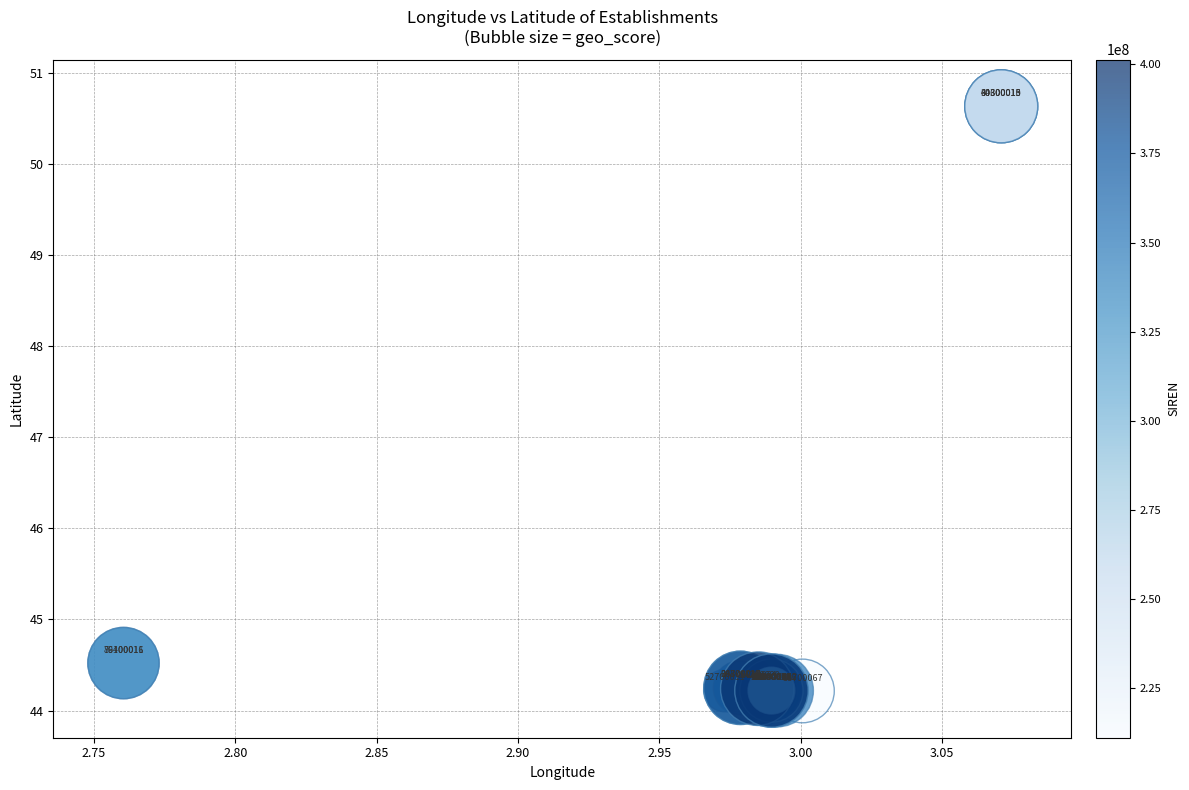

What Y value in the scatter plot is closest to 47?

44.5